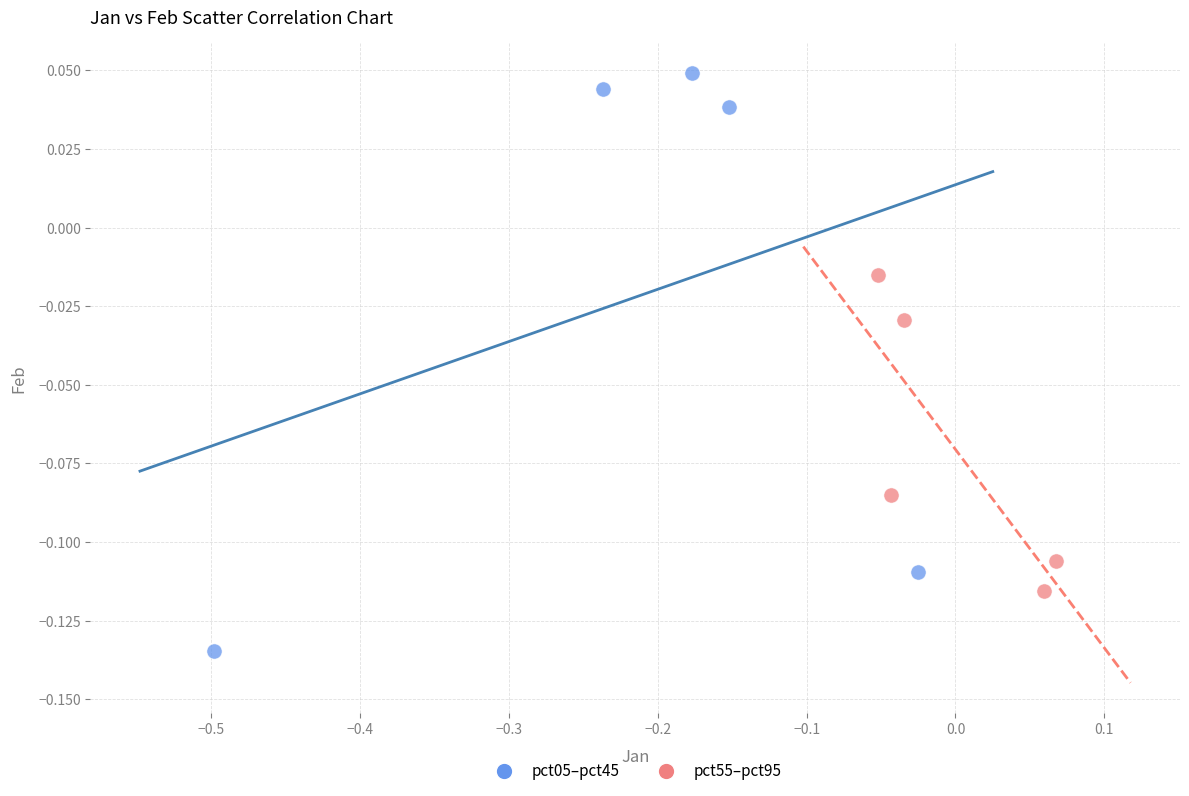

Which series contains the lowest Y value?

pct05–pct45